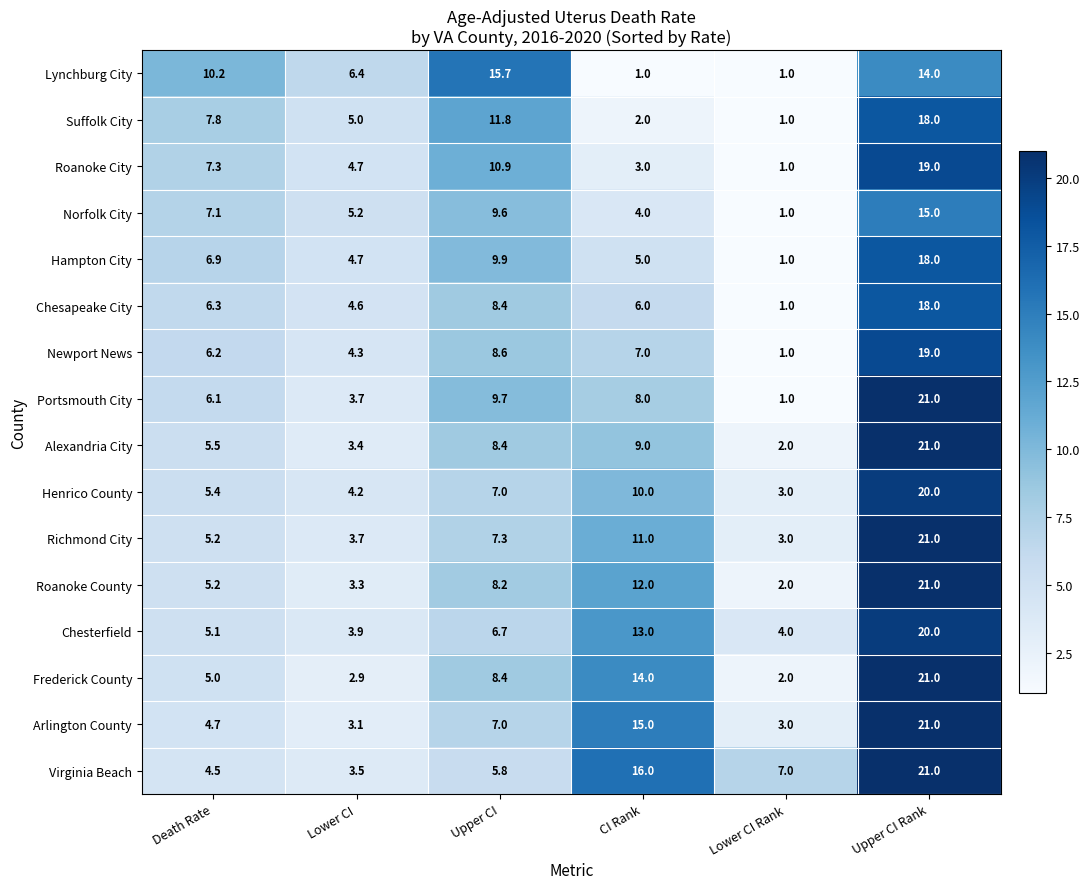

List the labels in order of Newport News value, largest first.

Upper CI Rank, Upper CI, CI Rank, Death Rate, Lower CI, Lower CI Rank